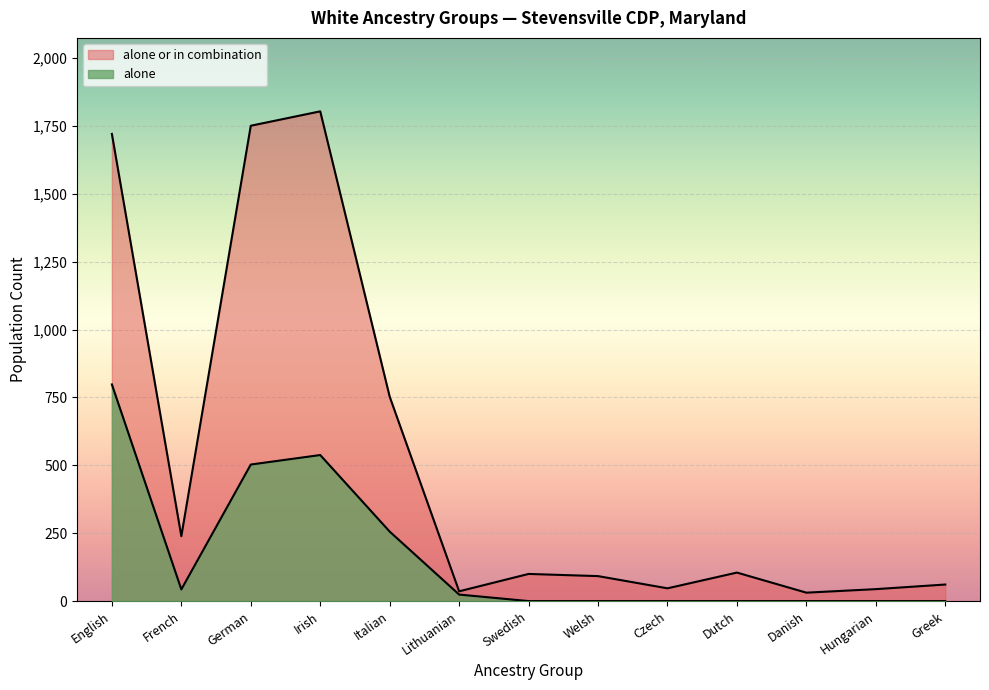

Where is the first local maximum for alone or in combination?

Irish